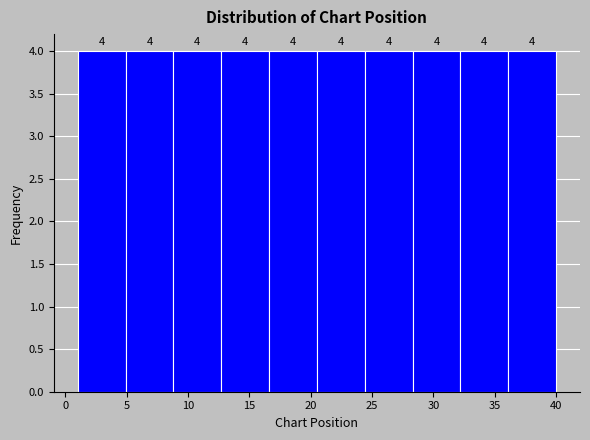

How tall is the bar that spans 20.5 to 24.4 on the x-axis? The bar edges are not printed on the chart, so give them approximately, as read against the axis.

4